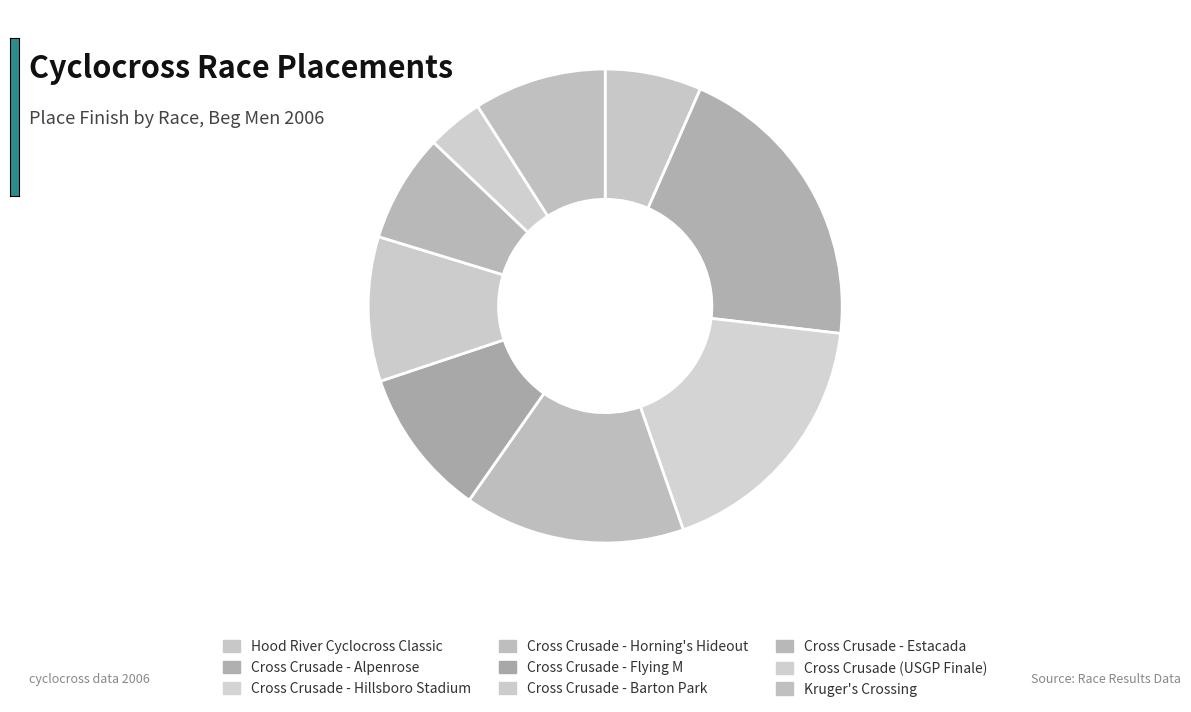

What is the ratio of the value at Kruger's Crossing to the value at Cross Crusade - Flying M?

0.9